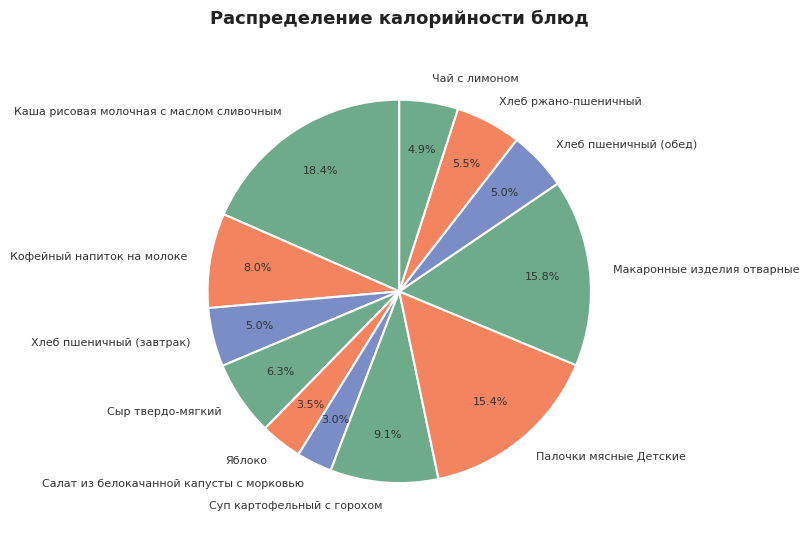

To the nearest percent, what is the difference between the Сыр твердо-мягкий and Хлеб ржано-пшеничный slice percentages?

1%